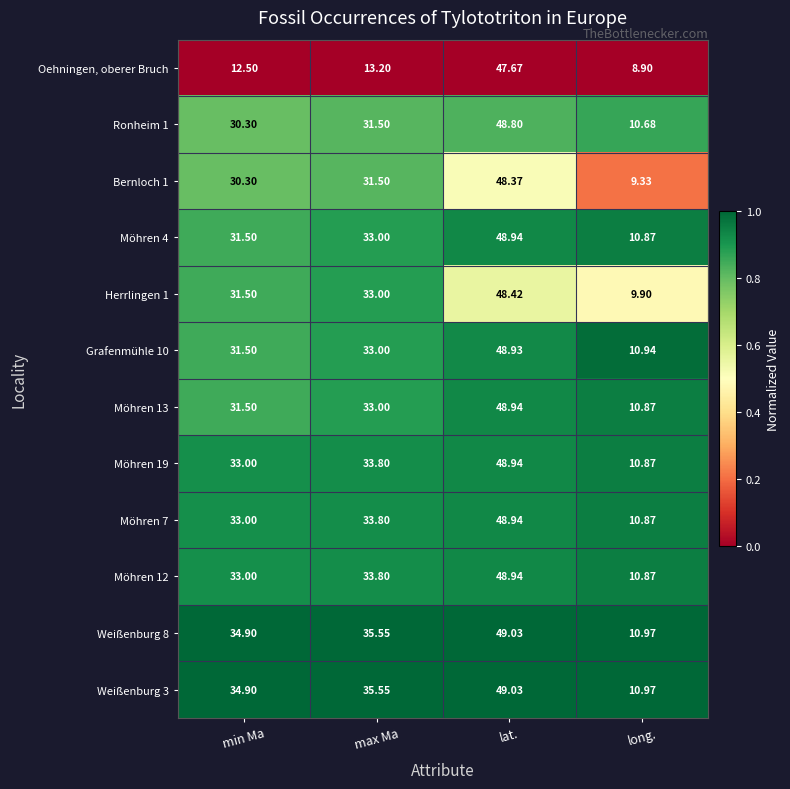

At which category is the sum across all series the highest?

lat.